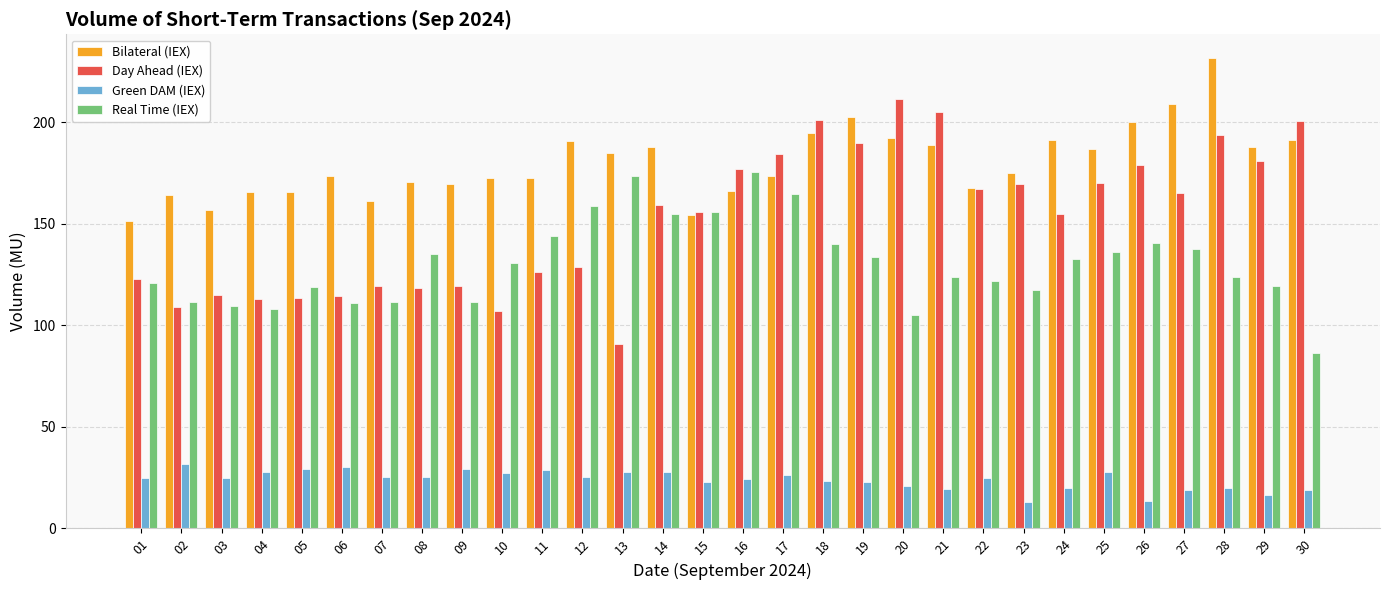

Between 05 and 08, which series saw the biggest shift?

Real Time (IEX)